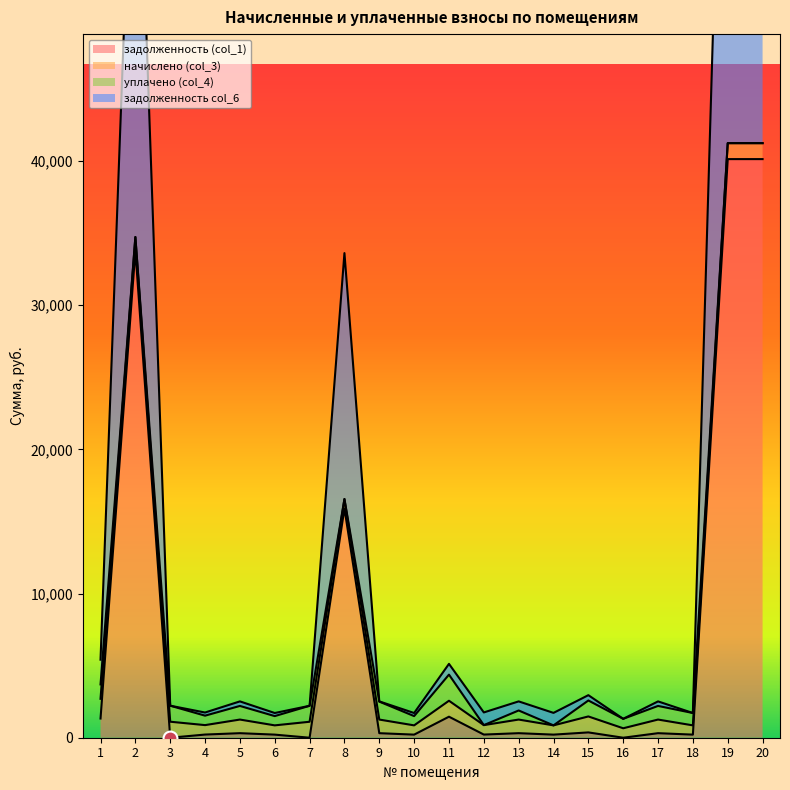

At which label is задолженность (col_1) closest to 20070?

8